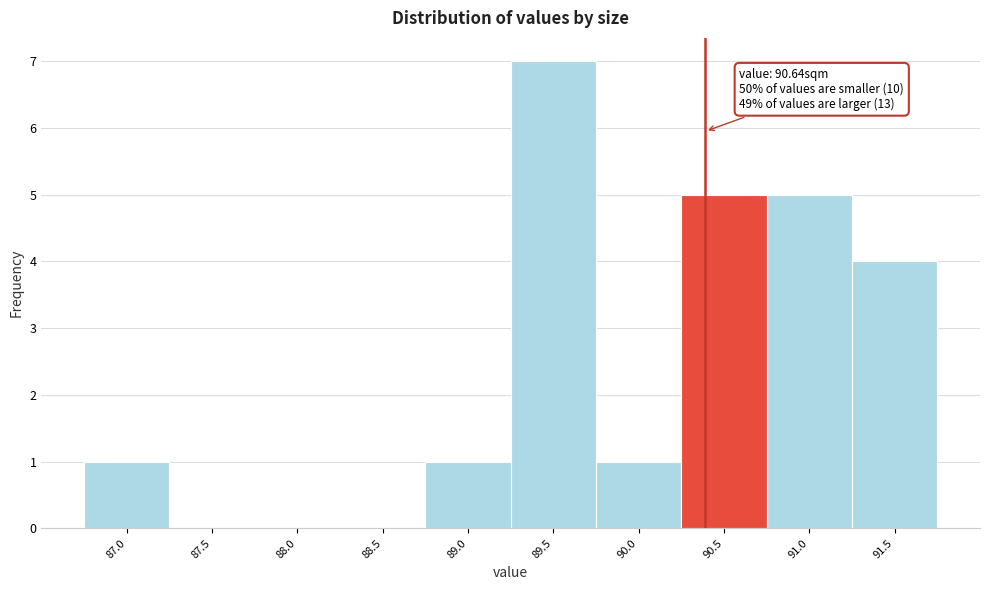

Reading left to right, transcribe all the data shown in this chart.

87.0=1	87.5=0	88.0=0	88.5=0	89.0=1	89.5=7	90.0=1	90.5=5	91.0=5	91.5=4